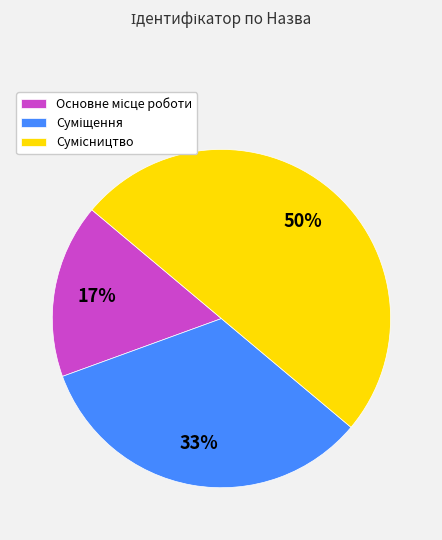

To the nearest percent, what is the difference between the largest and smallest slice percentages?

33%